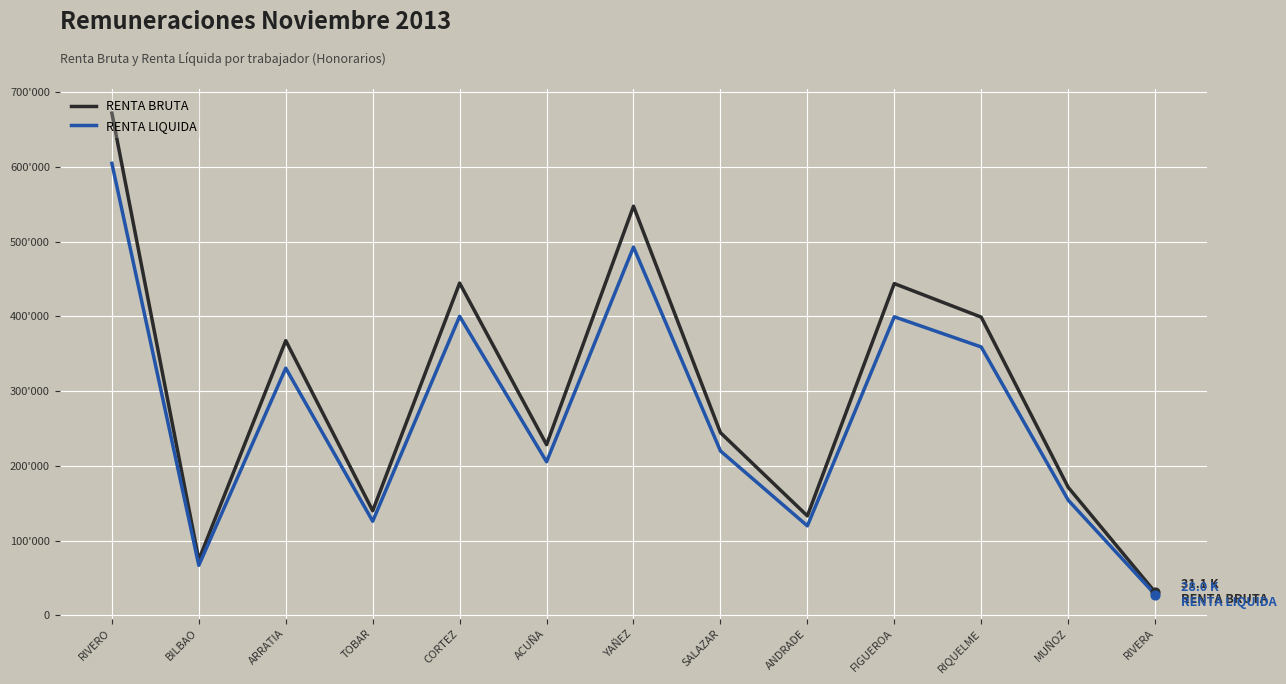

At which category is the sum across all series the highest?

RIVERO